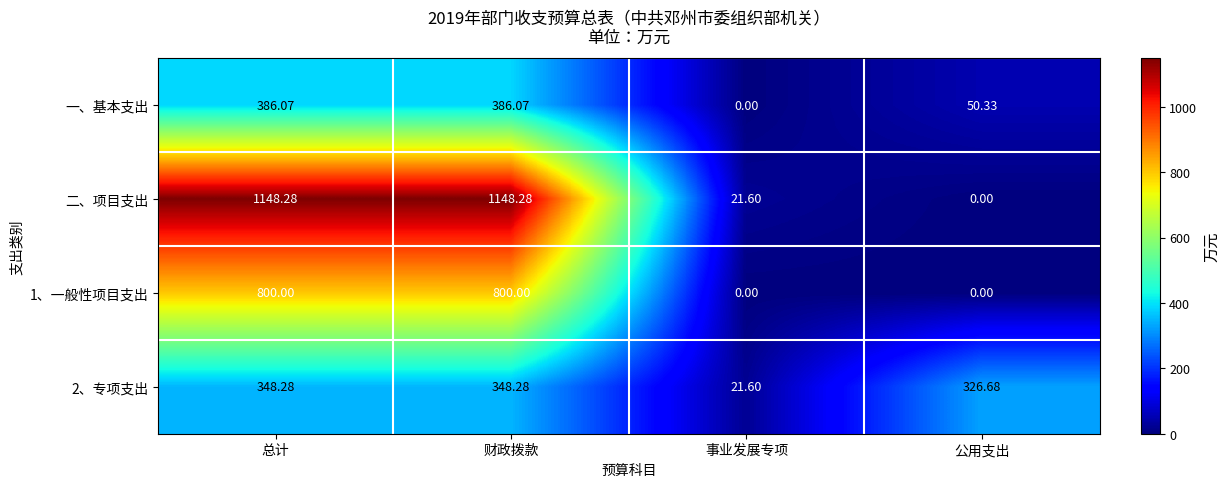

Count the number of categories in the chart.

4